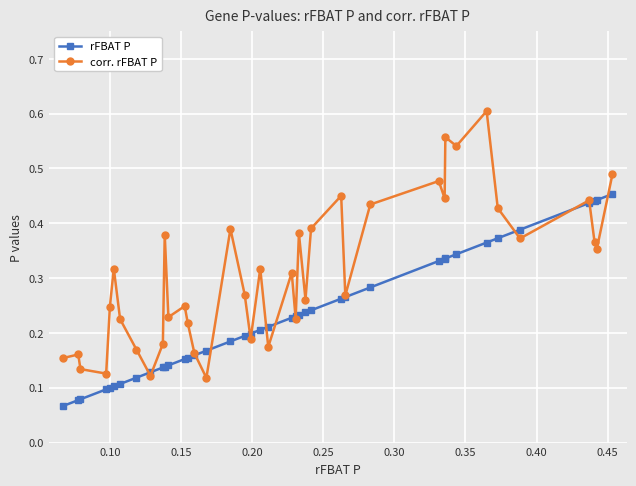

Rank the series by their average value, from highest to lowest.

corr. rFBAT P, rFBAT P